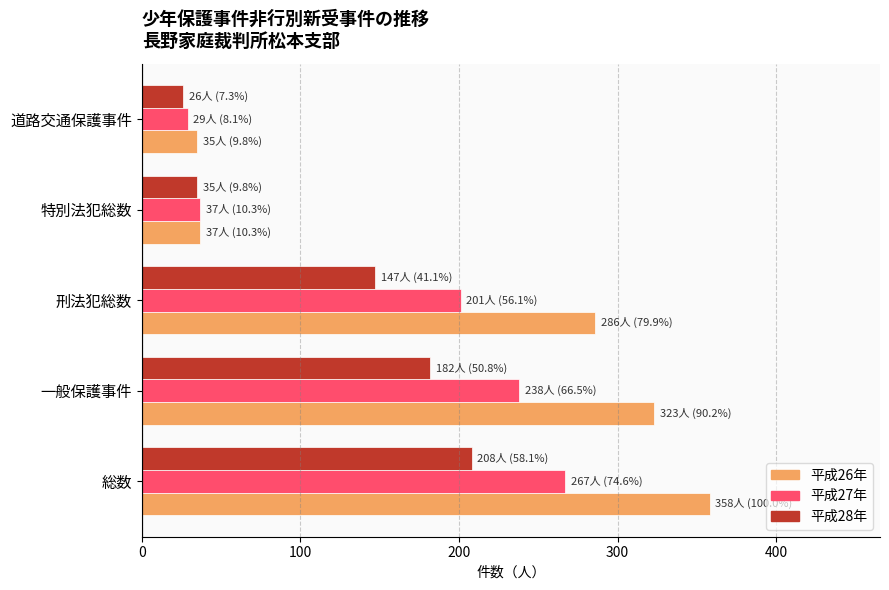

Rank the series by their average value, from lowest to highest.

平成28年, 平成27年, 平成26年